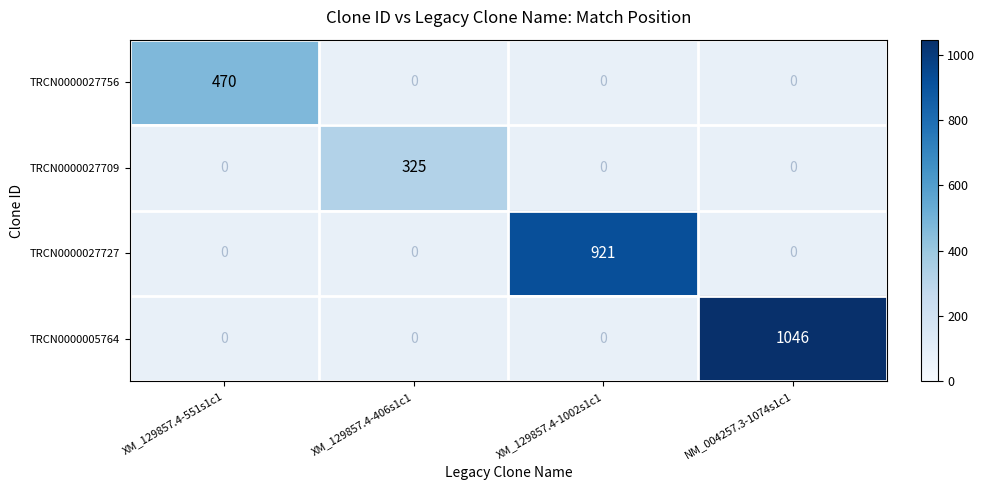

How many categories are shown in the chart?

4